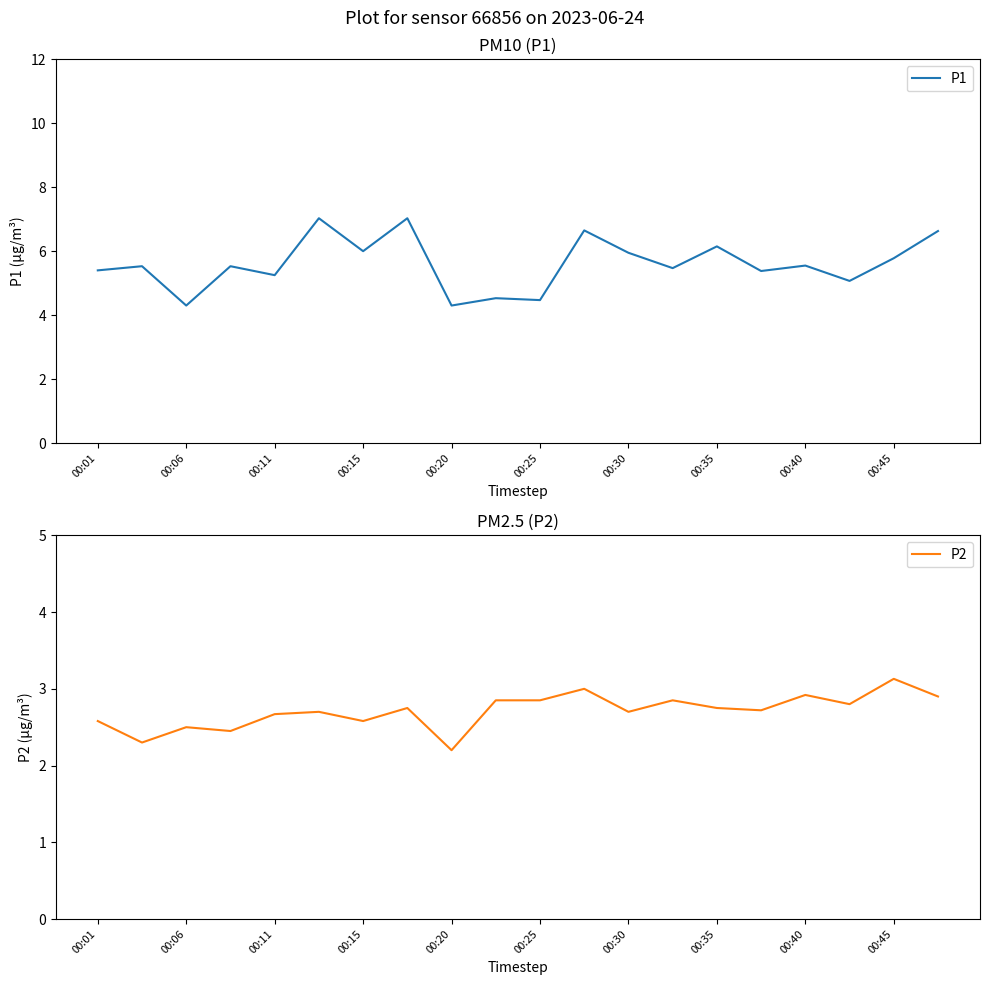

At which label does P1 first exceed 5?

00:01